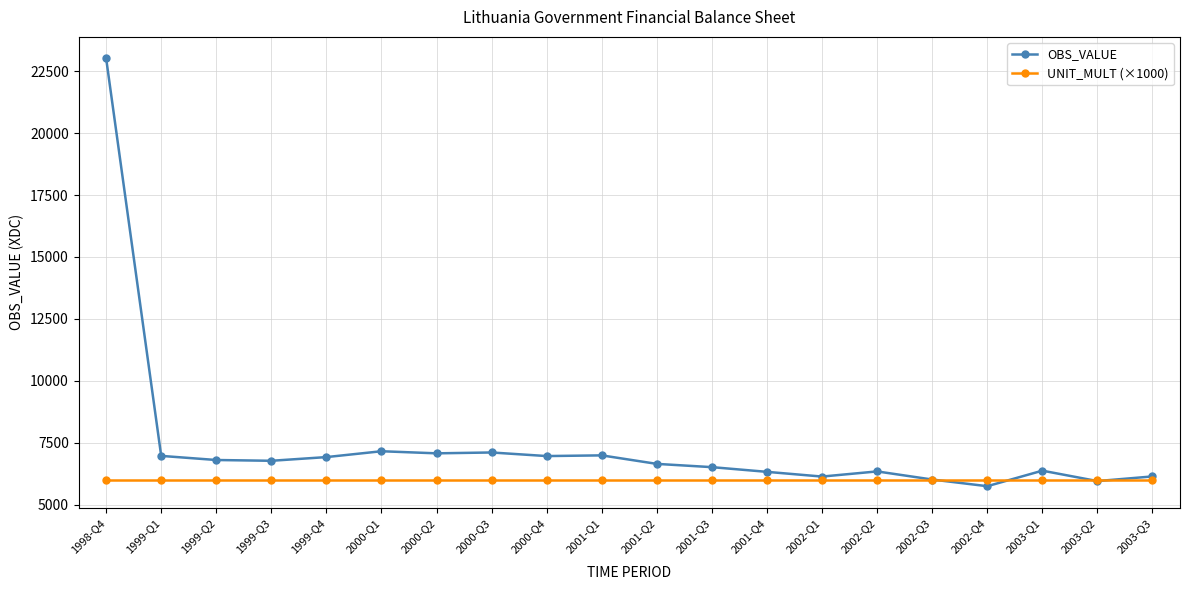

What is the difference between the highest and lowest values at 1998-Q4?

17015.3